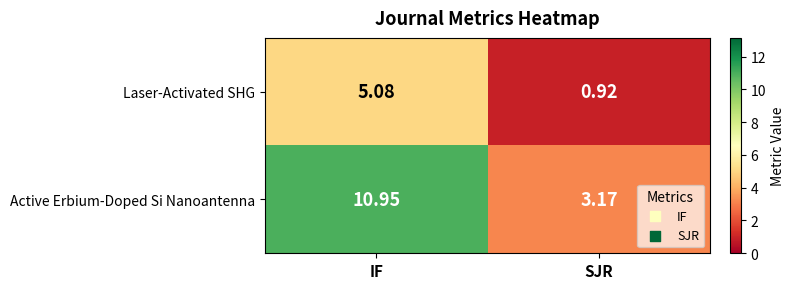

Which series has the largest range (max minus min)?

Active Erbium-Doped Si Nanoantenna